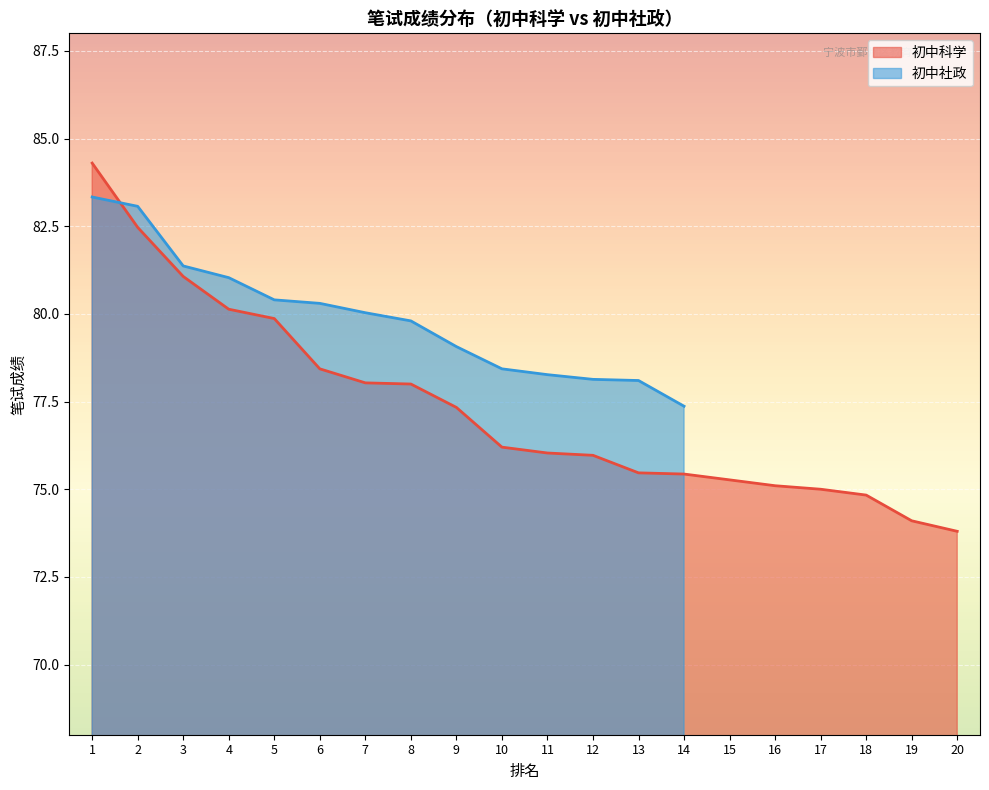

What is the average value?

77.3